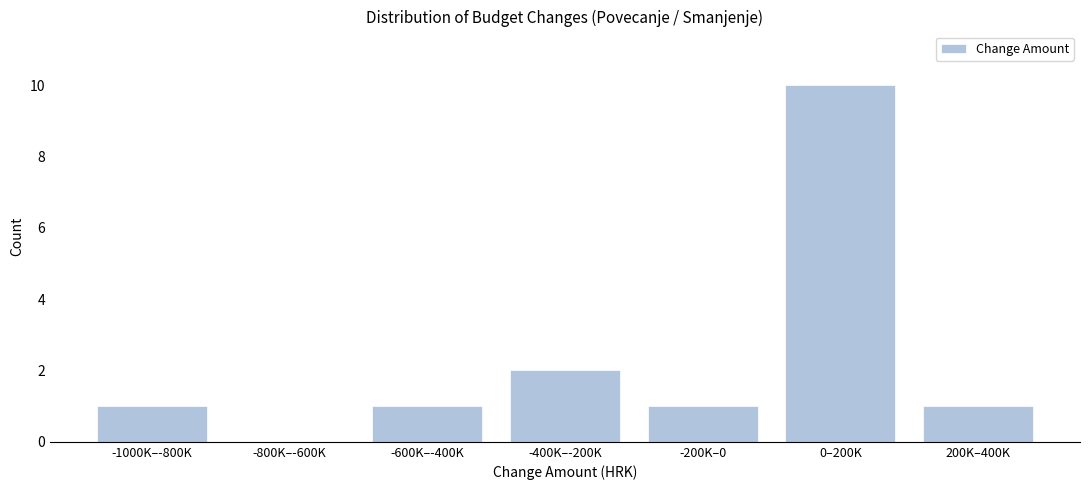

Reading left to right, what are all the values shown in this chart?

-1000K–-800K=1	-800K–-600K=0	-600K–-400K=1	-400K–-200K=2	-200K–0=1	0–200K=10	200K–400K=1